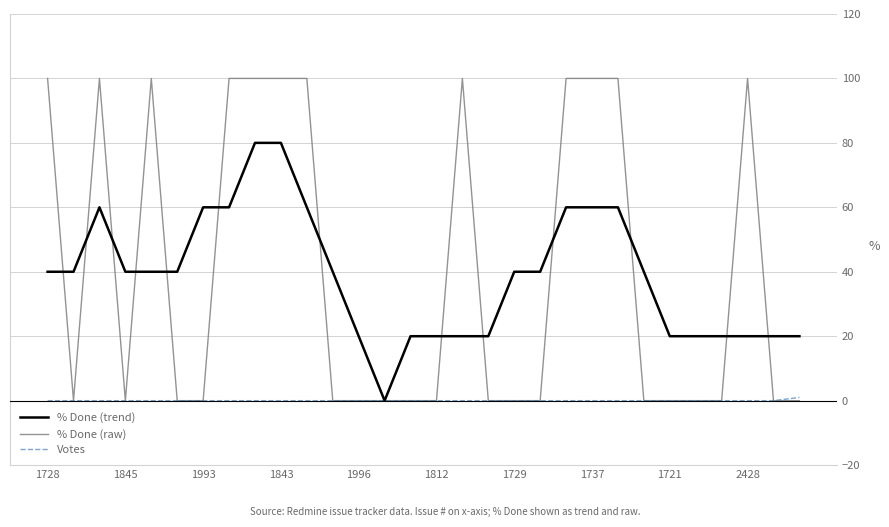

What is the maximum value shown in the chart?

100